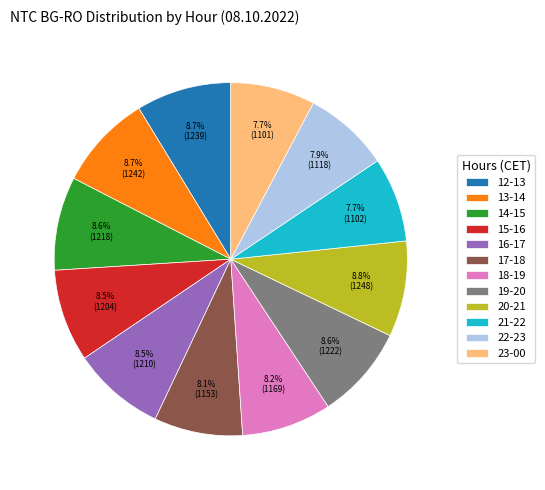

To the nearest percent, what is the combined percentage of 21-22 and 15-16?

16%